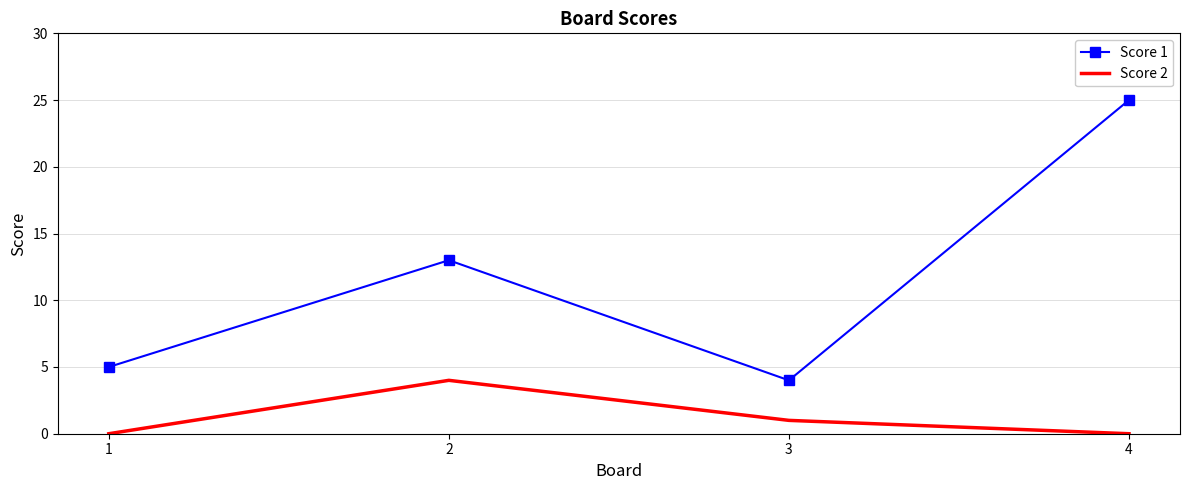

How many interior local valleys does the Score 1 series have?

1